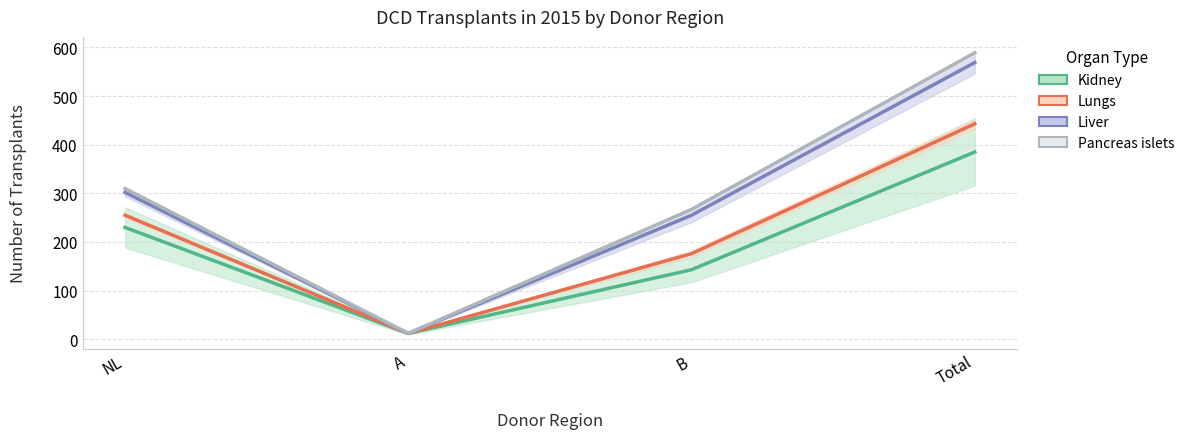

Is it true that pancreas islets equals 267 at B?

True